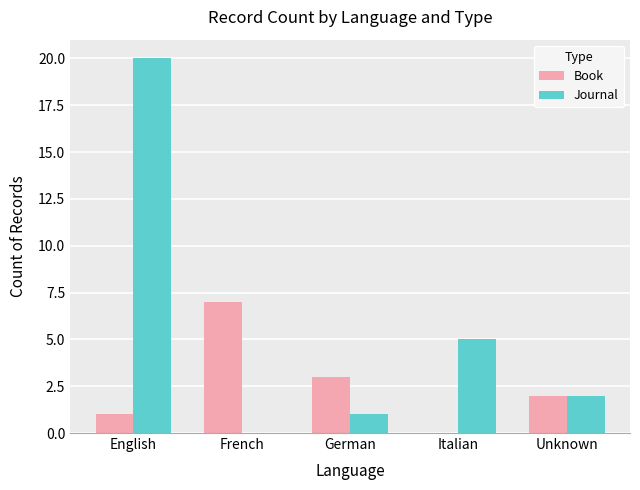

At which label does Book first exceed 2?

French